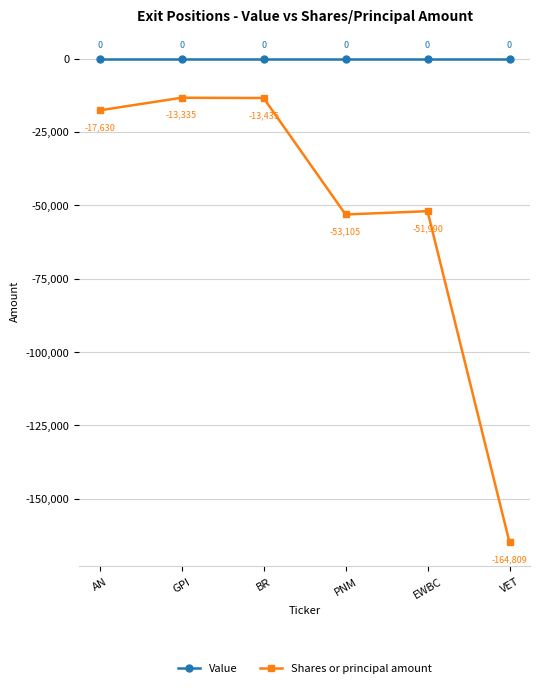

Reading left to right, what are all the values shown in this chart?

Value: AN=0	GPI=0	BR=0	PNM=0	EWBC=0	VET=0
Shares or principal amount: AN=-17630	GPI=-13335	BR=-13435	PNM=-53105	EWBC=-51990	VET=-164809